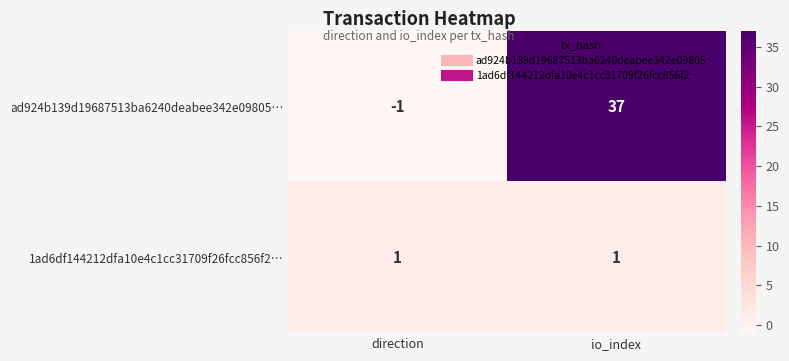

How many series are shown in this chart?

2